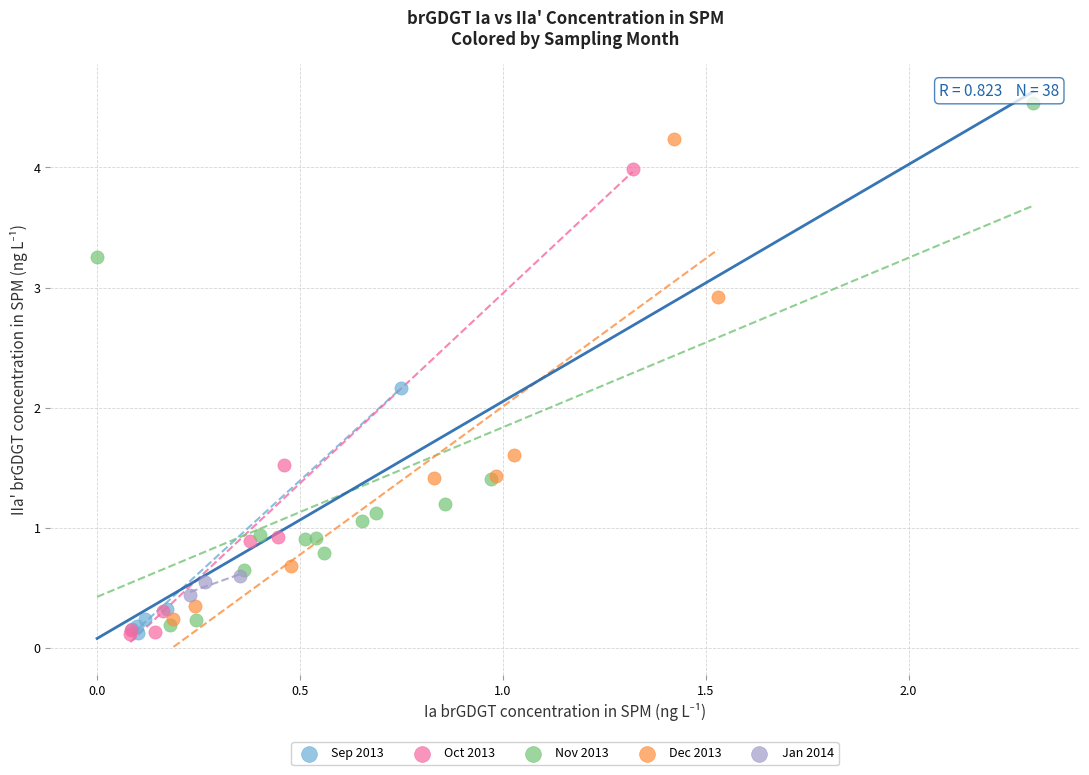

Which series contains the highest Y value?

Nov 2013